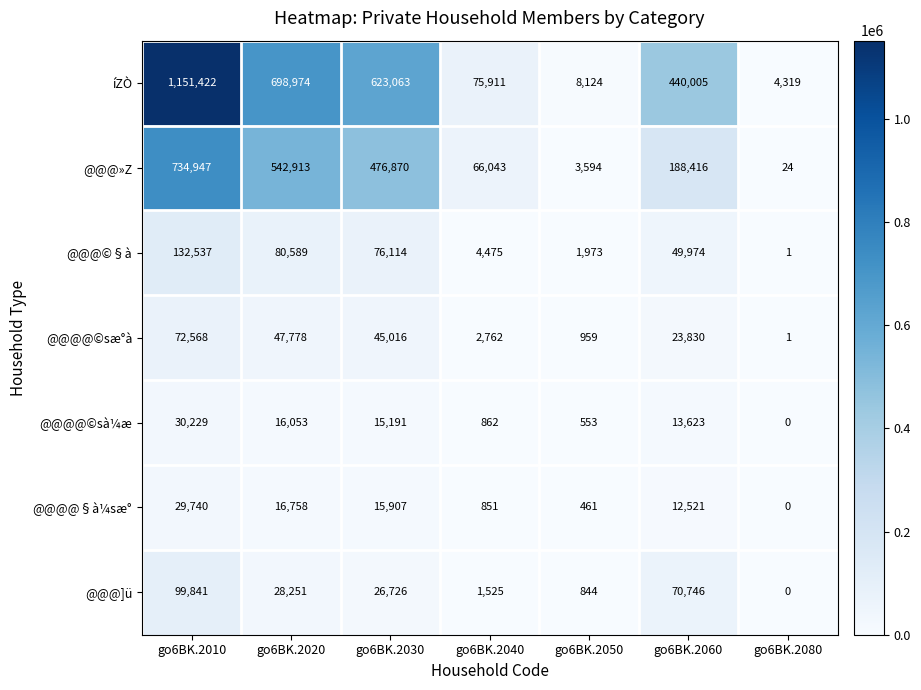

What is the difference between the @@@»Z values at go6BK.2030 and go6BK.2020?

66043